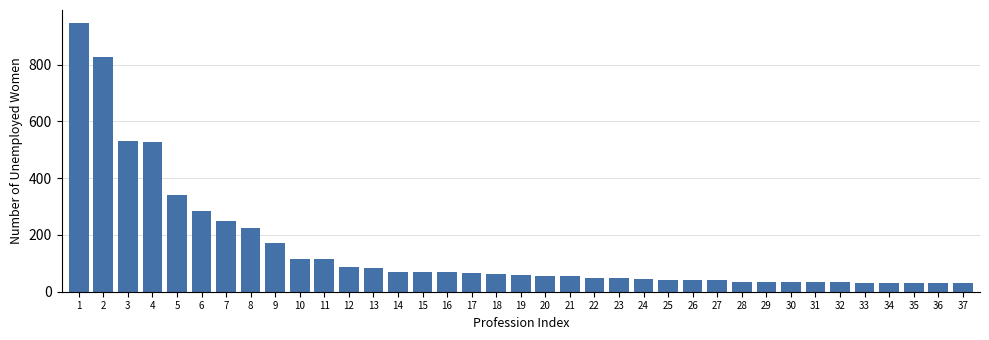

What is the value of the 16th bar from the left?

70